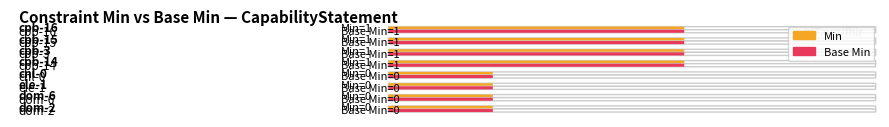

Are the bars grouped side by side (vs. stacked)?

Yes